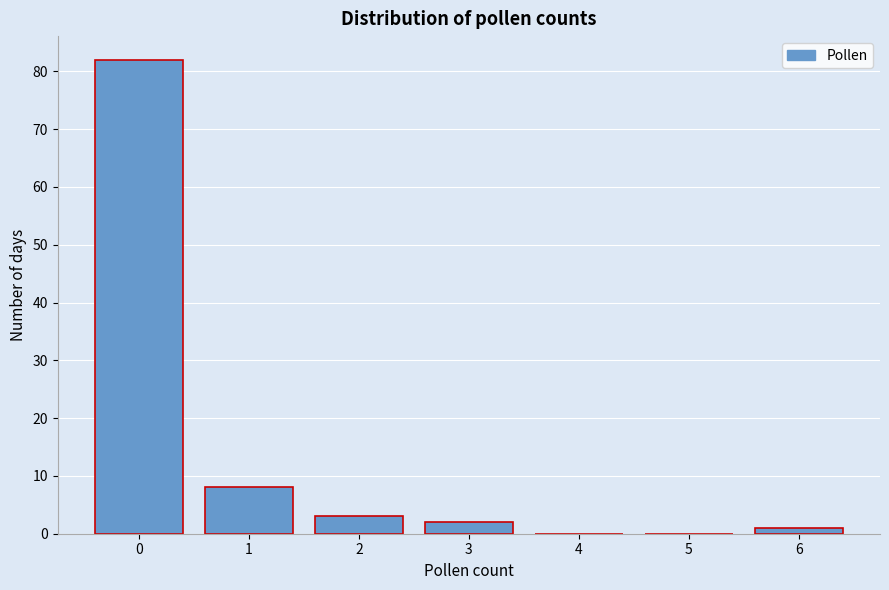

Reading left to right, transcribe this chart: for each bar, give the range it covers on the x-axis and its height. The values are not printed on the chart, so give them approximately, as read against the axis.

-0.5 to 0.5: 82
0.5 to 1.5: 8
1.5 to 2.5: 3
2.5 to 3.5: 2
3.5 to 4.5: 0
4.5 to 5.5: 0
5.5 to 6.5: 1